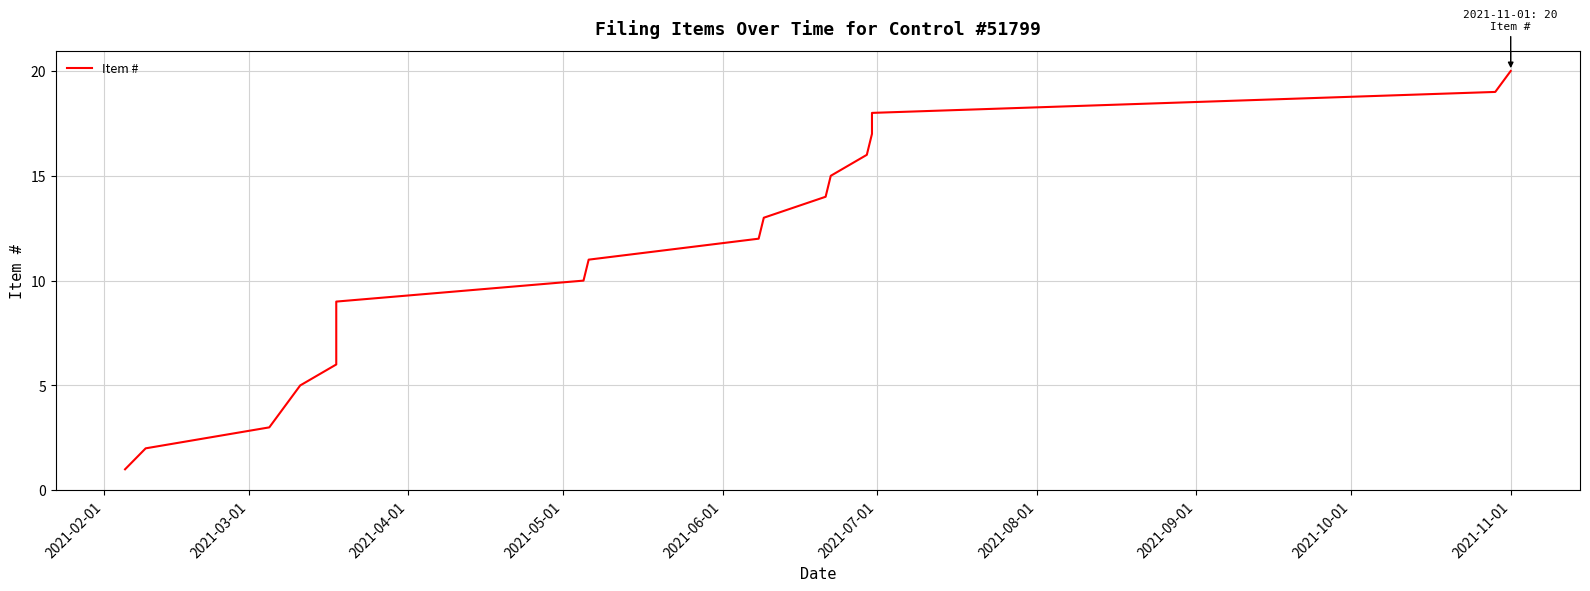

How many distinct data groups are displayed?

1